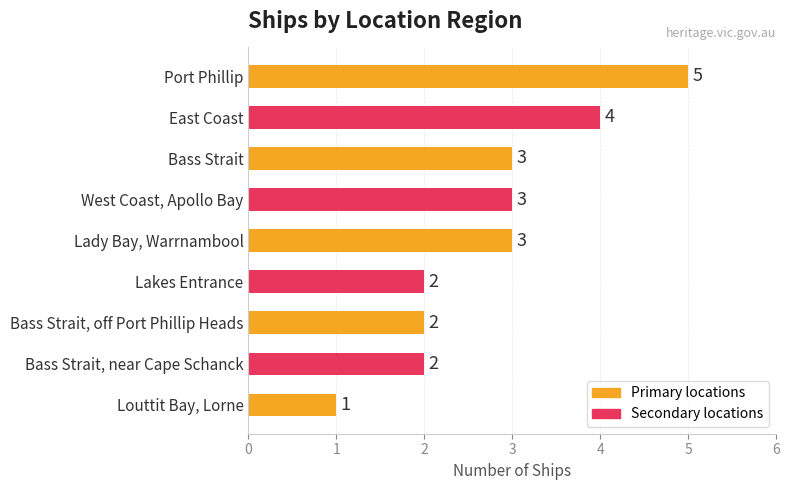

What is the label of the 6th bar from the top?

Lakes Entrance